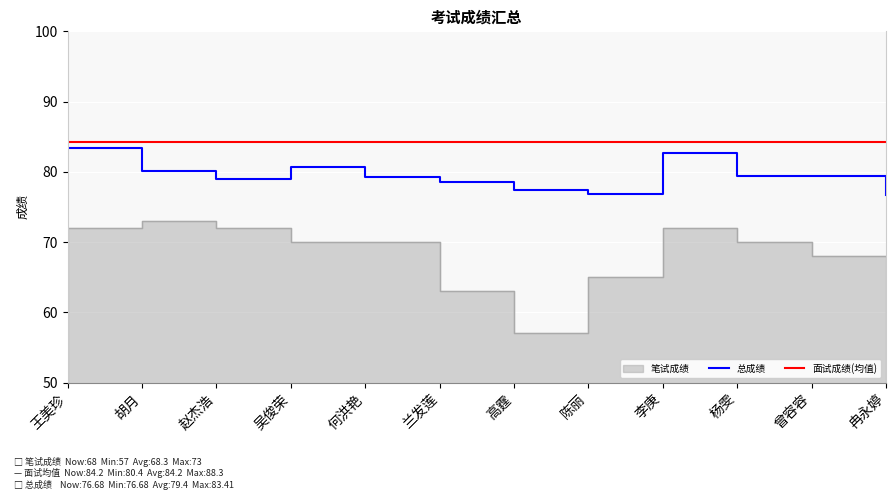

True or false: 笔试成绩 and 总成绩 intersect in this chart.

False